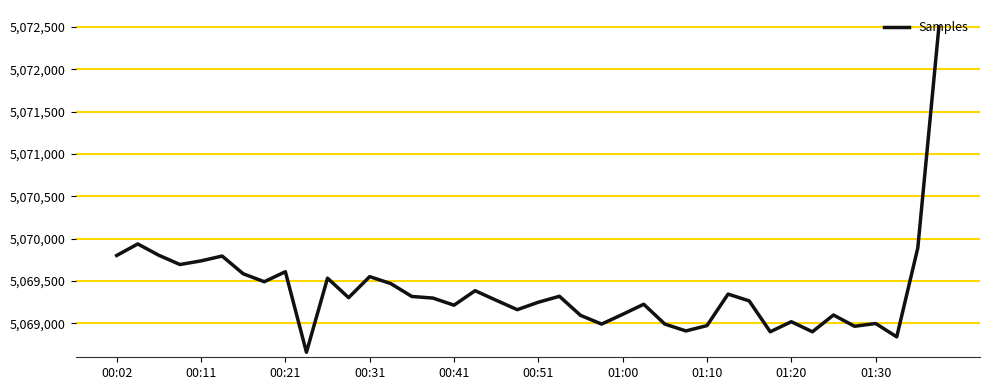

Does the chart have visible grid lines?

Yes